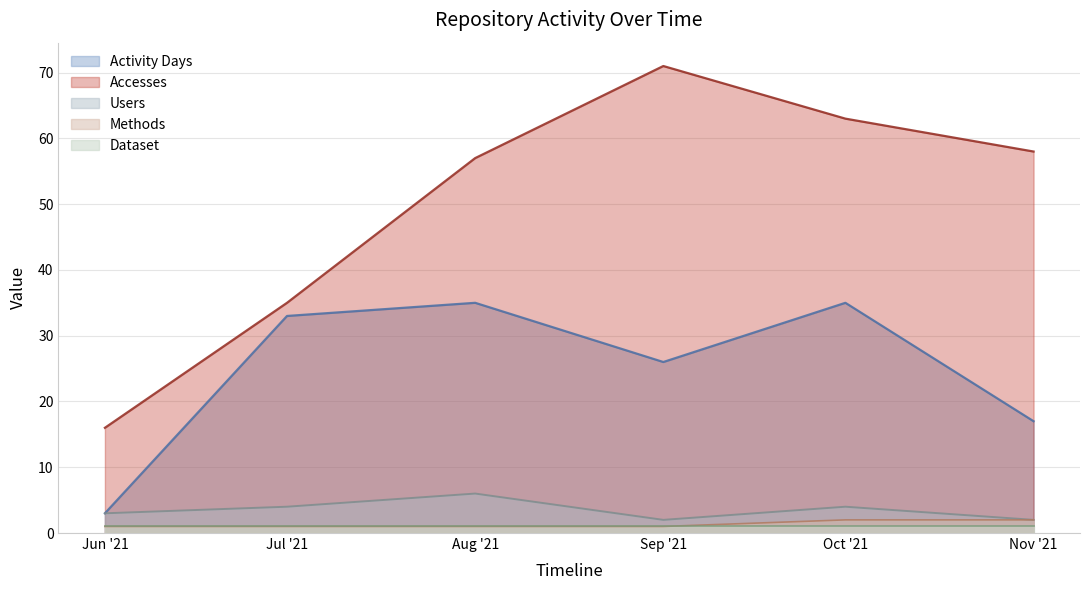

At which label does Accesses first exceed 58?

Sep '21